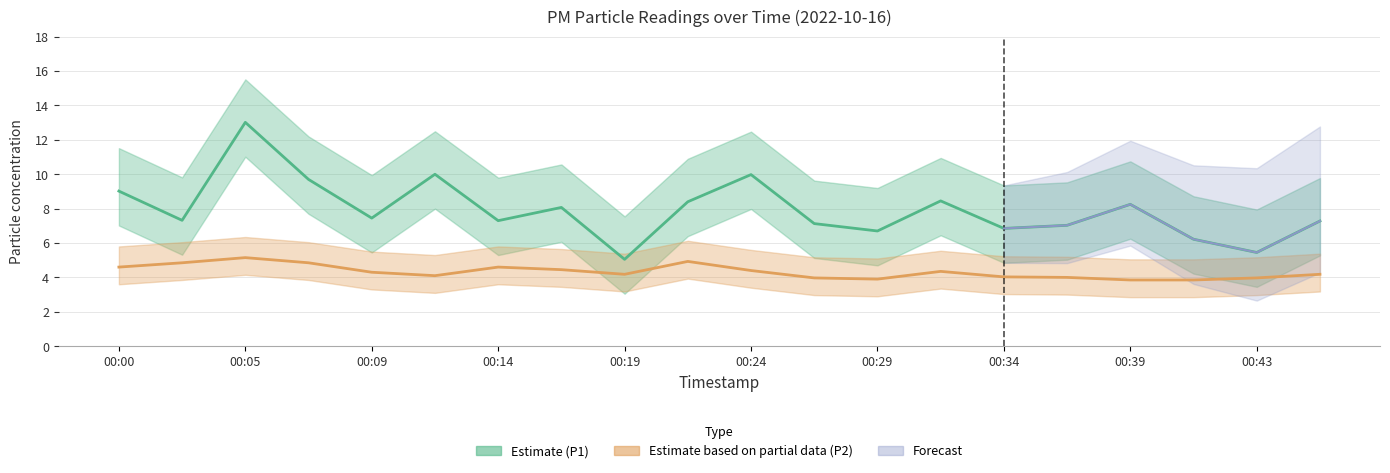

True or false: P1 has a value of 4.6 at 00:36.

False